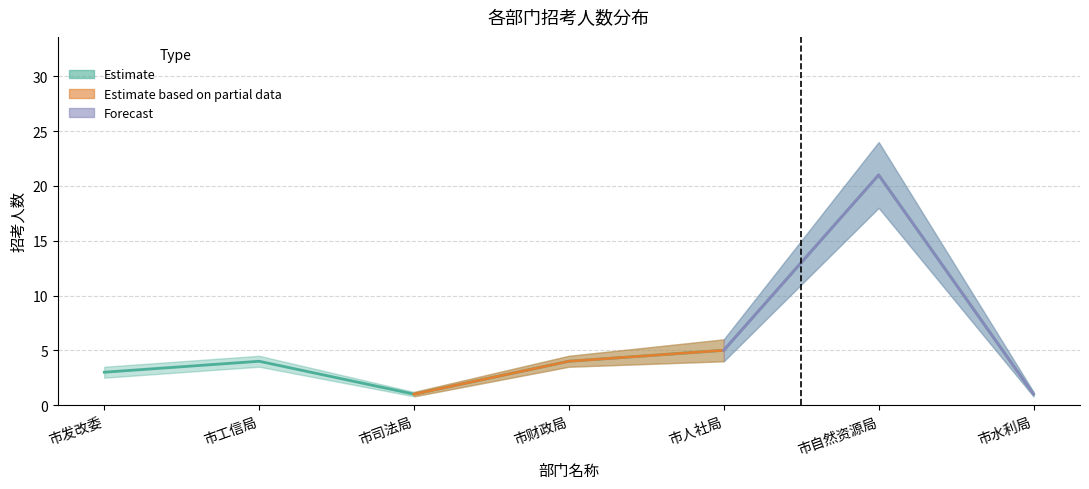

Reading left to right, transcribe all the data shown in this chart.

招考人数: 3.0	4.0	1.0	4.0	5.0	21.0	1.0
报名成功人数_lower: 2.5	3.5	0.8	3.5	4.0	18.0	0.8
报名成功人数_upper: 3.5	4.5	1.2	4.5	6.0	24.0	1.2